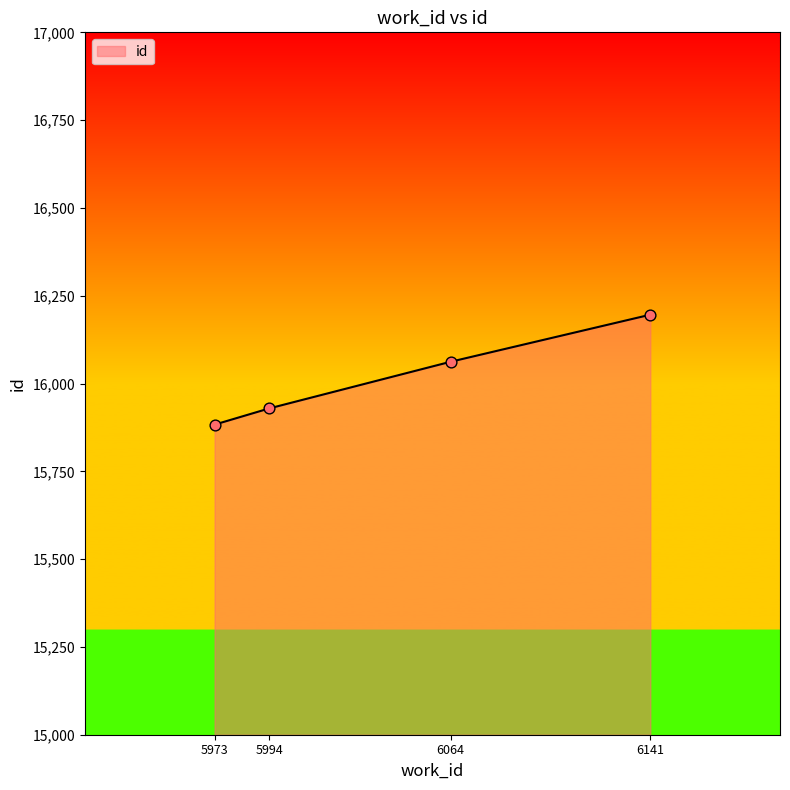

What is the change in value from 5994 to 6141?

+267